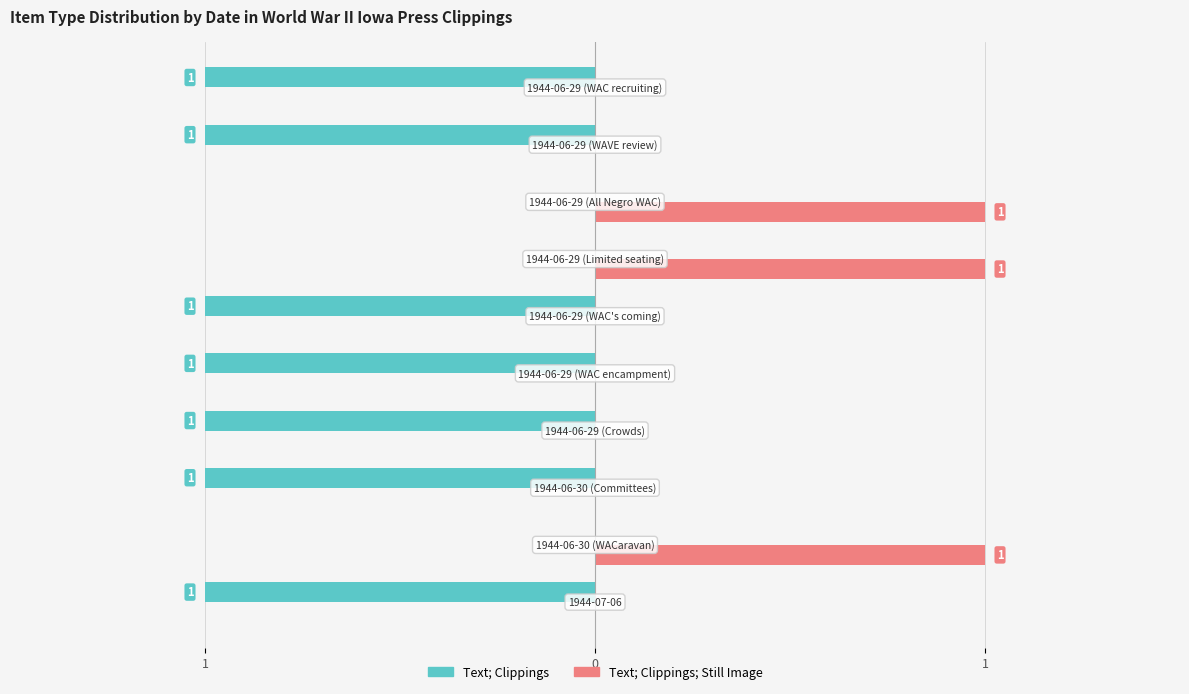

What is the maximum value for Text; Clippings; Still Image?

1